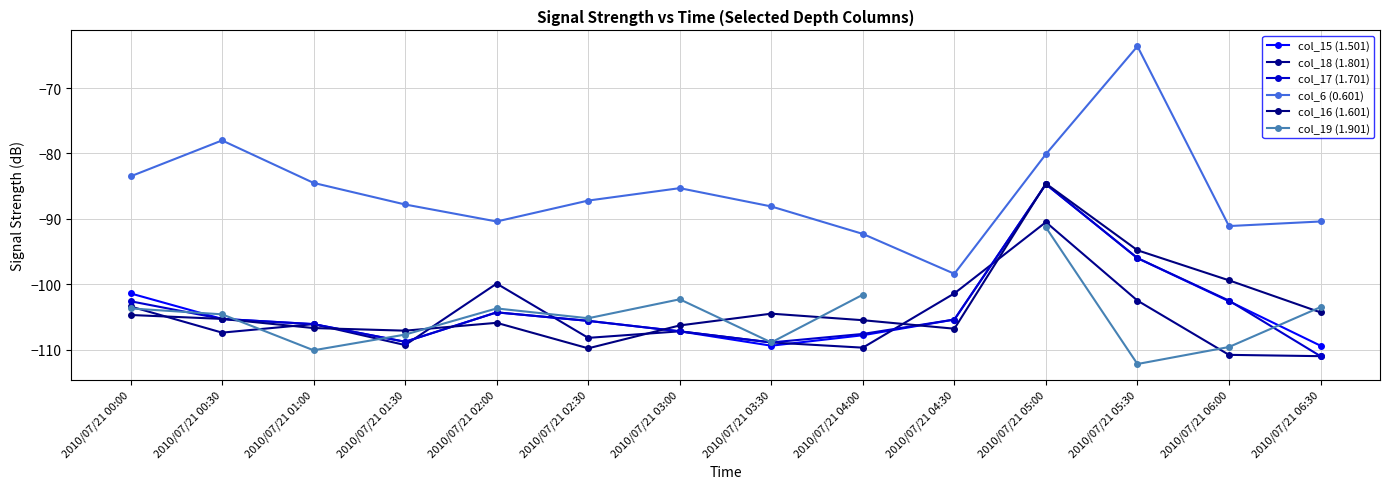

Where is the first local minimum for col_16 (1.601)?

2010/07/21 01:30